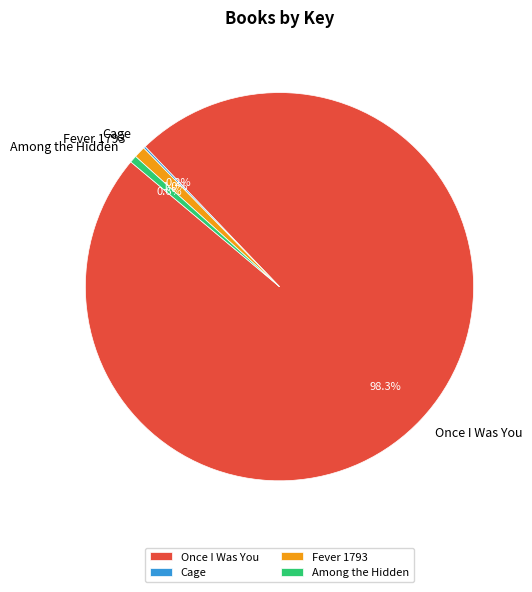

The Fever 1793 slice represents 11% of the pie. True or false?

False